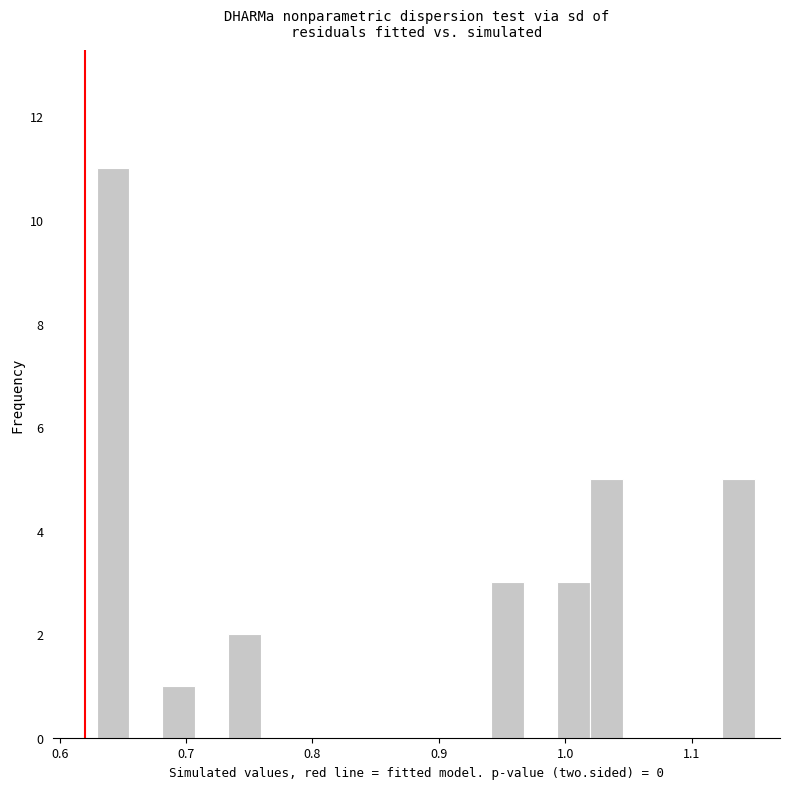

Around what value on the x-axis is the tallest bar? Give the approximate position of its centre, as read against the axis.

0.64